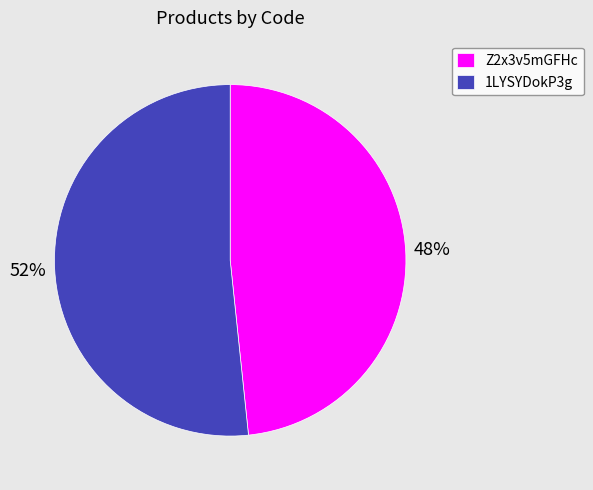

What is the smallest slice in the pie chart?

Z2x3v5mGFHc